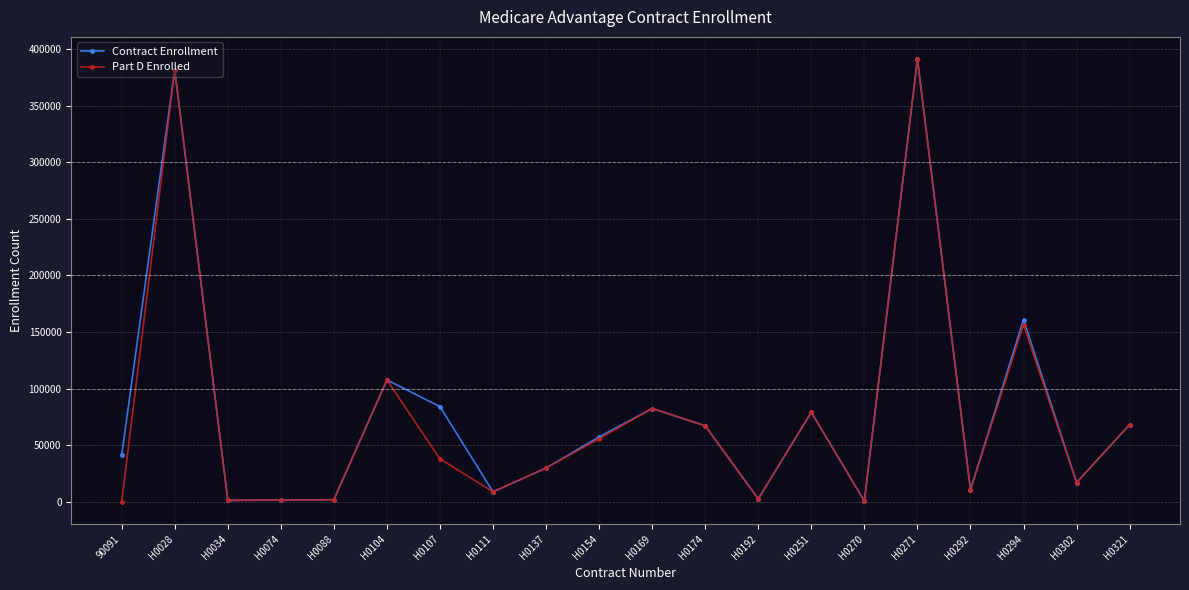

Count the number of data series in this chart.

2